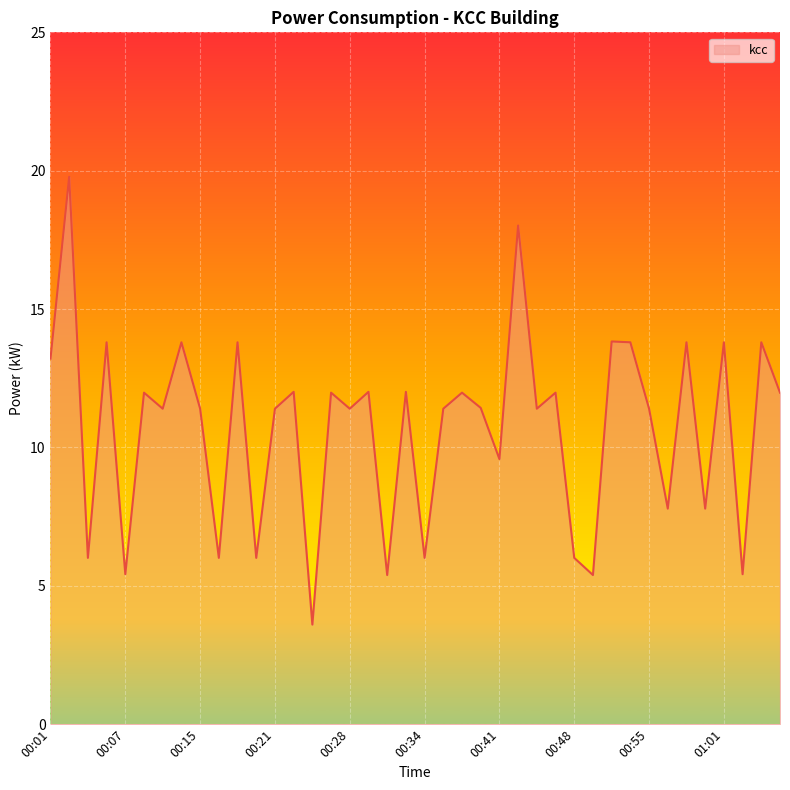

Where does the data first go above 11?

00:01